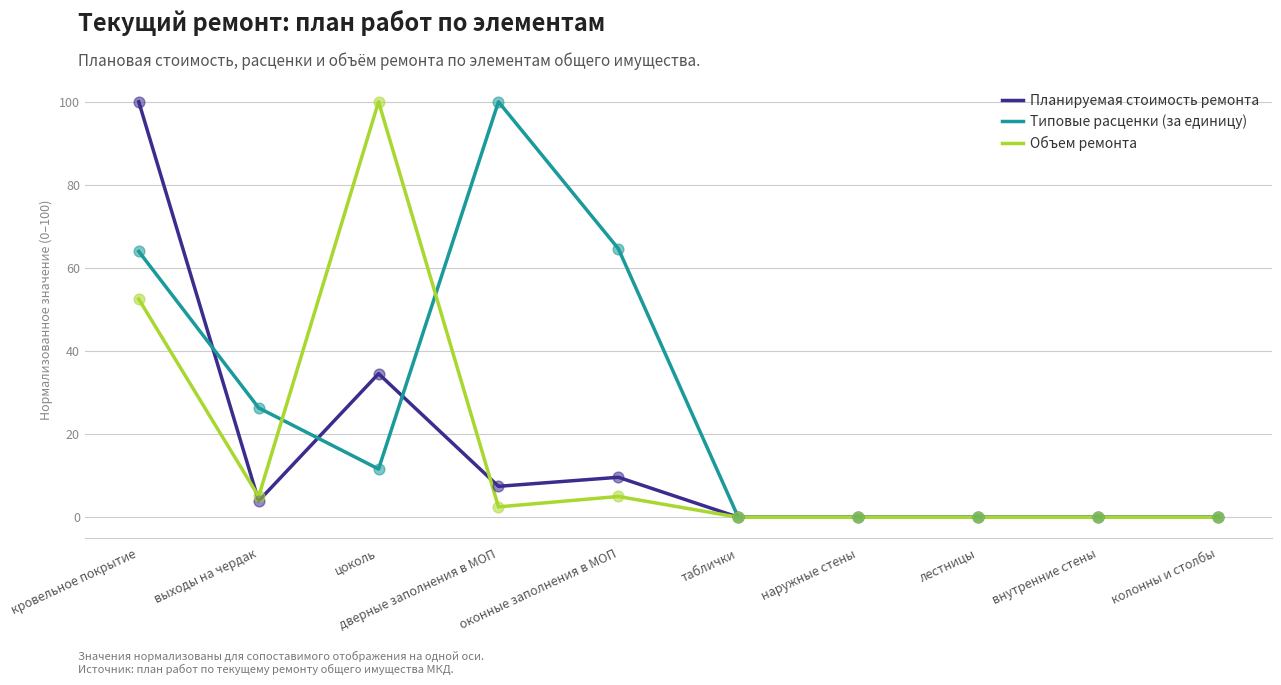

At which category is the sum across all series the highest?

кровельное покрытие